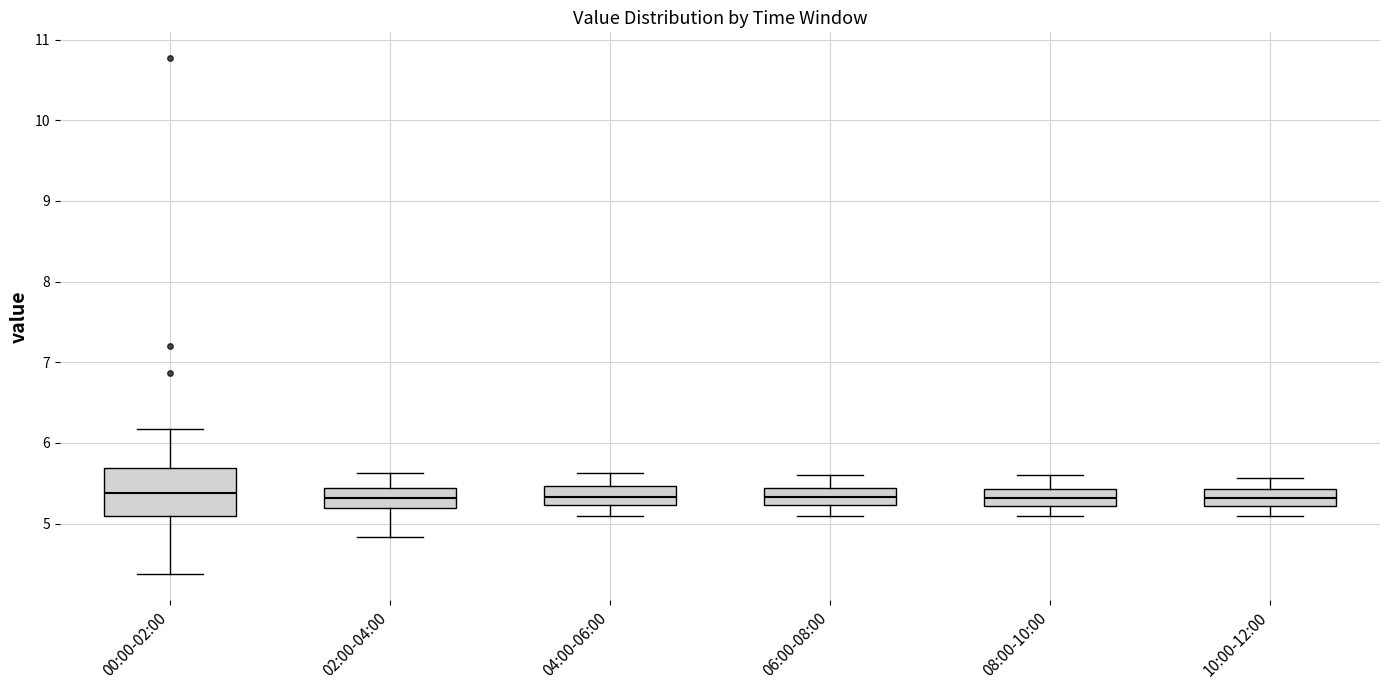

Reading left to right, transcribe this box plot: for each box, give where its median line is, the range the box spans, and where its two whiskers end, as read against the y-axis. The values are not printed on the chart, so give them approximately, as read against the axis.

00:00-02:00: median 5.4, box 5.1 to 5.7, whiskers 4.4 to 6.2
02:00-04:00: median 5.3, box 5.2 to 5.4, whiskers 4.8 to 5.6
04:00-06:00: median 5.3, box 5.2 to 5.5, whiskers 5.1 to 5.6
06:00-08:00: median 5.3, box 5.2 to 5.4, whiskers 5.1 to 5.6
08:00-10:00: median 5.3, box 5.2 to 5.4, whiskers 5.1 to 5.6
10:00-12:00: median 5.3, box 5.2 to 5.4, whiskers 5.1 to 5.6